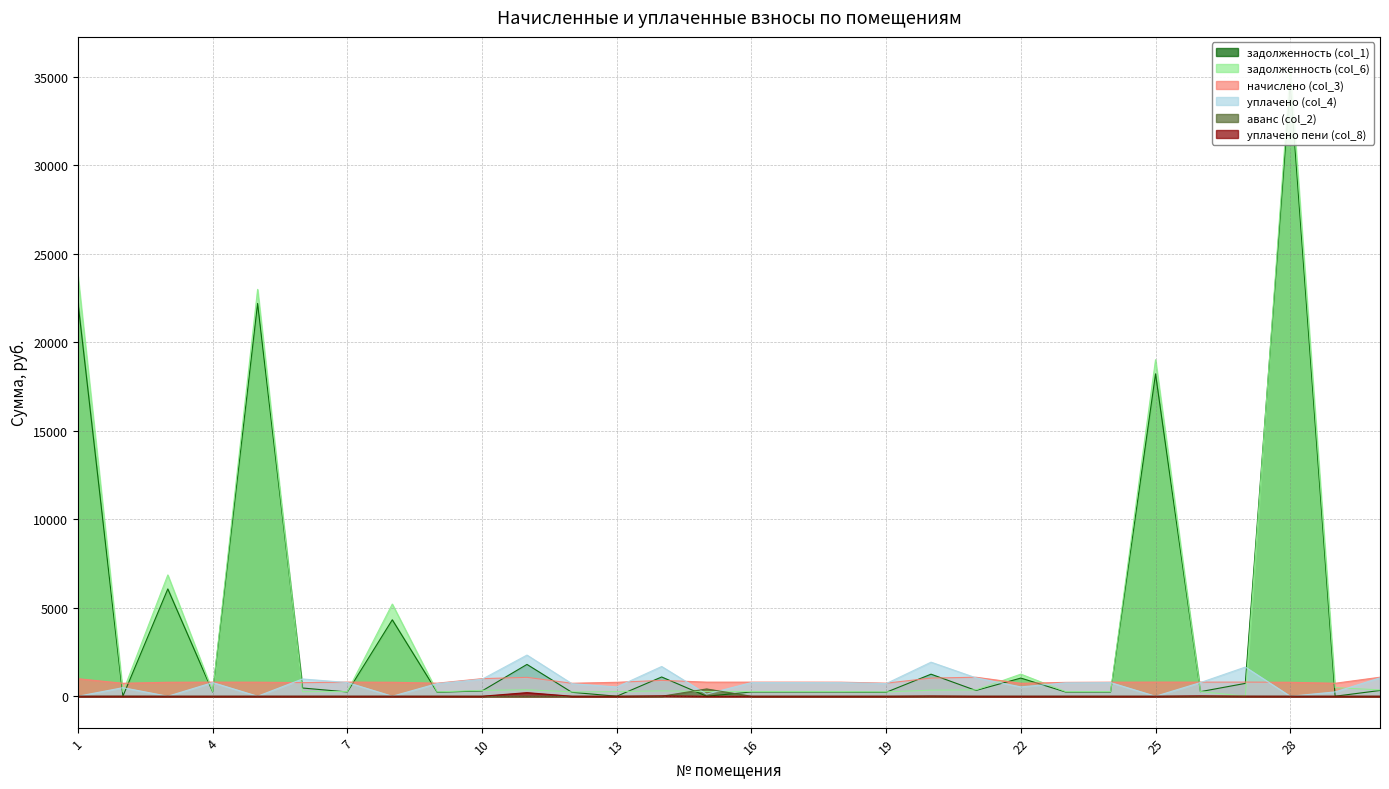

What is the average value of the уплачено пени (col_8) series?

8.6